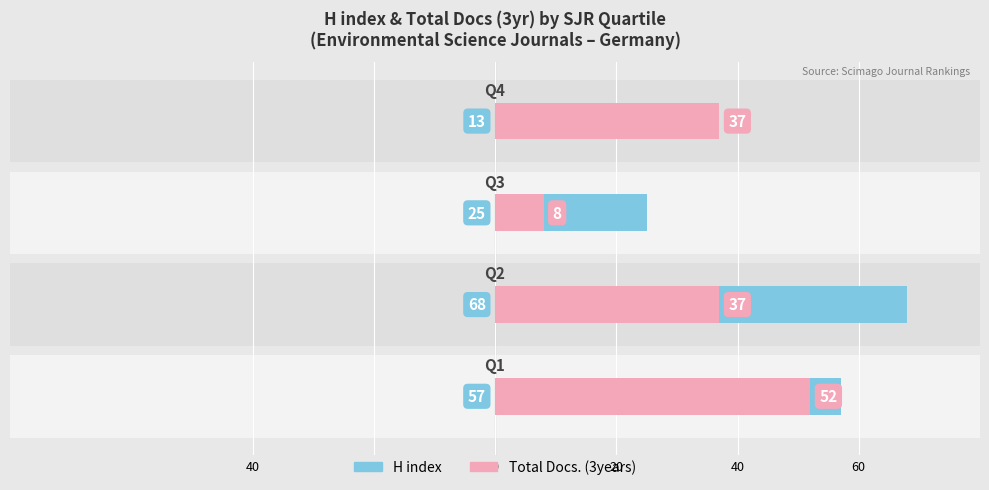

How many values in the Total Docs. (3years) series are below 37?

1